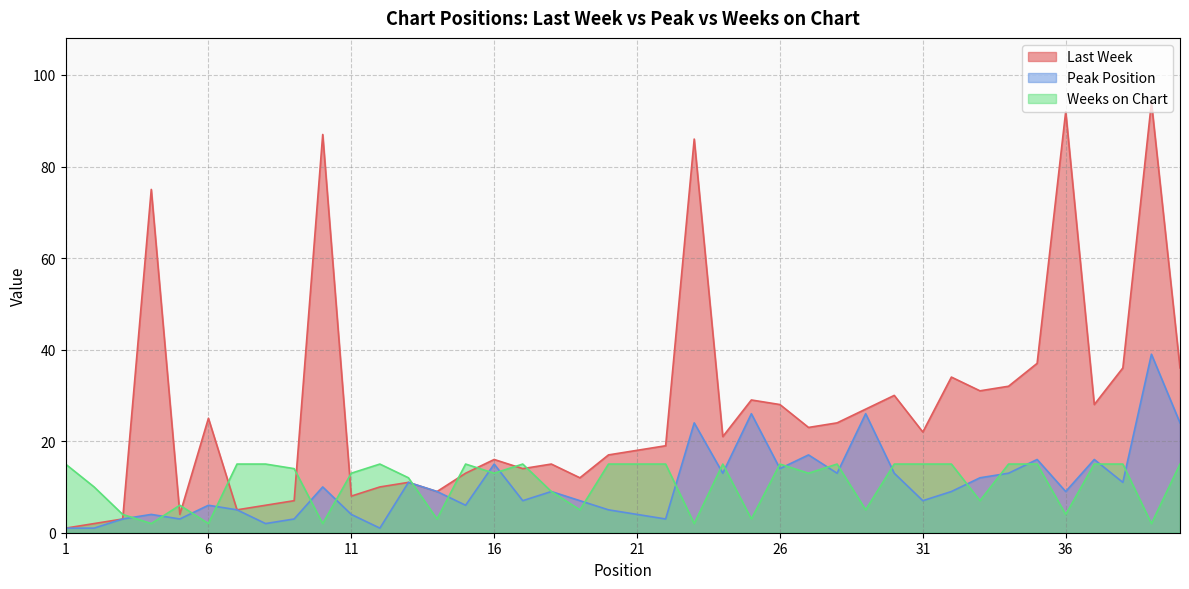

How many lines are shown in the chart?

3